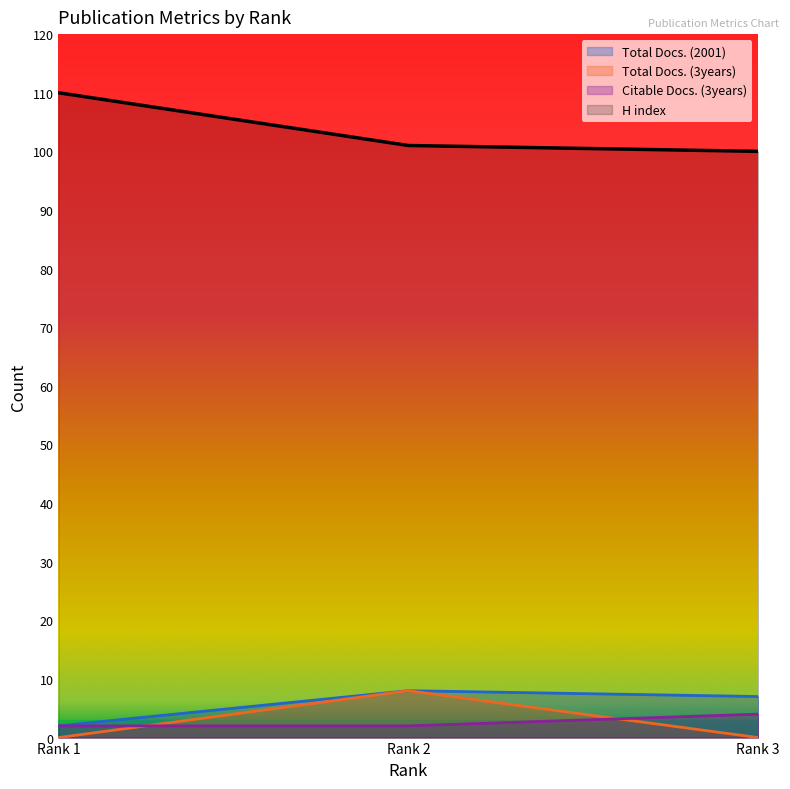

Reading right to left, list all the values displayed in this chart.

Total Docs. (2001): Rank 1=2	Rank 2=8	Rank 3=7
Total Docs. (3years): Rank 1=0	Rank 2=8	Rank 3=0
Citable Docs. (3years): Rank 1=2	Rank 2=2	Rank 3=4
H index: Rank 1=110	Rank 2=101	Rank 3=100